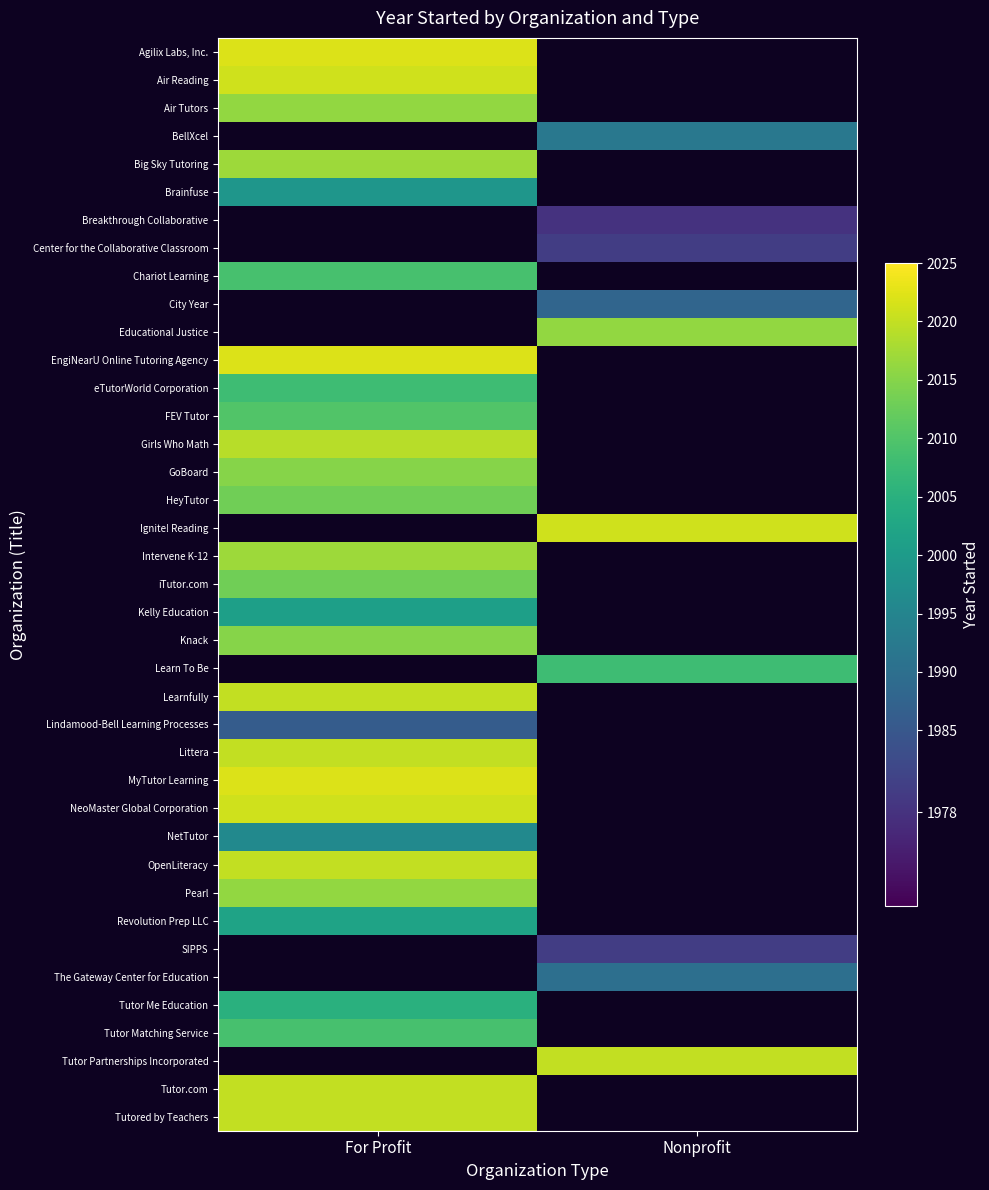

Which category has the lowest value in the Air Tutors series?

For Profit